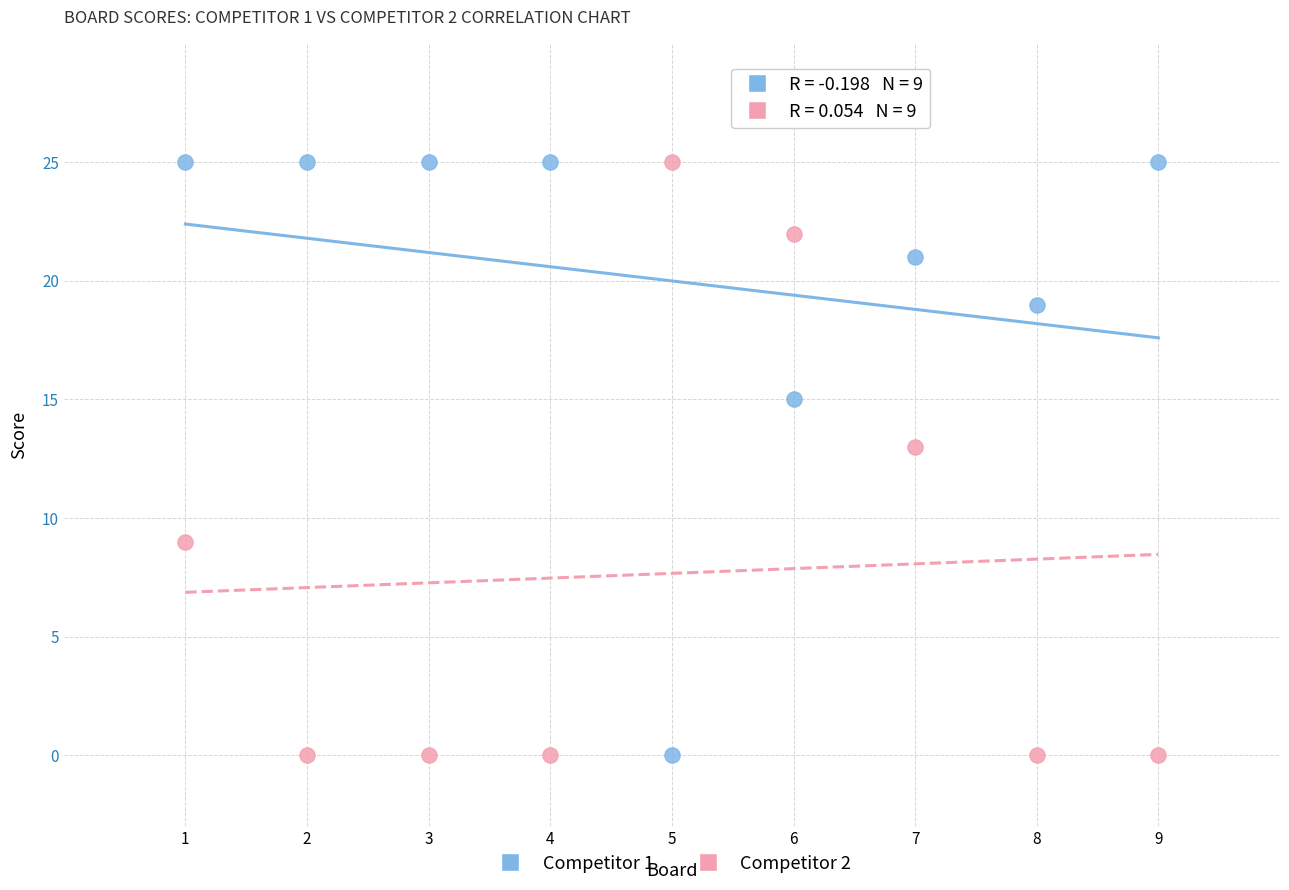

Across all data points, what is the range of Y values (max minus min)?

25